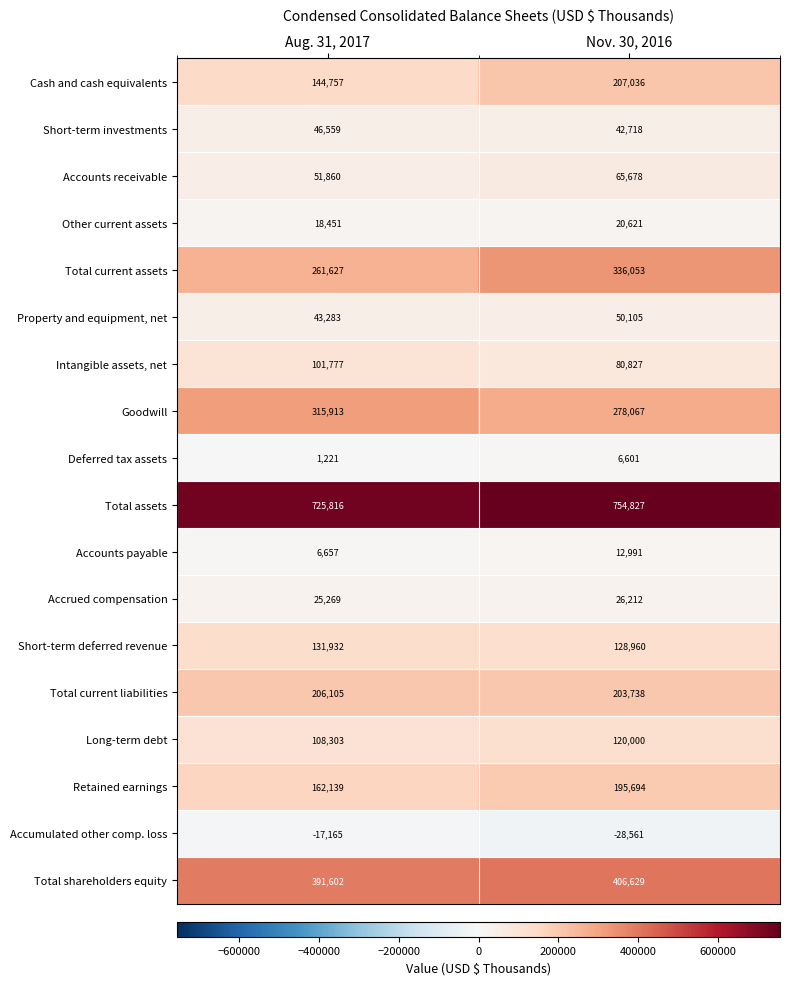

Which series has the largest range (max minus min)?

Total current assets